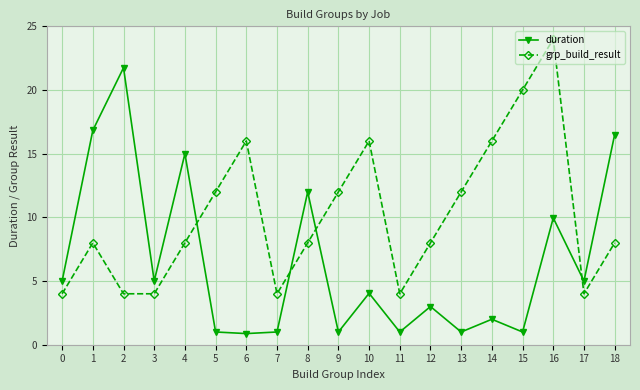

True or false: grp_build_result has more than 2 interior local peaks.

True